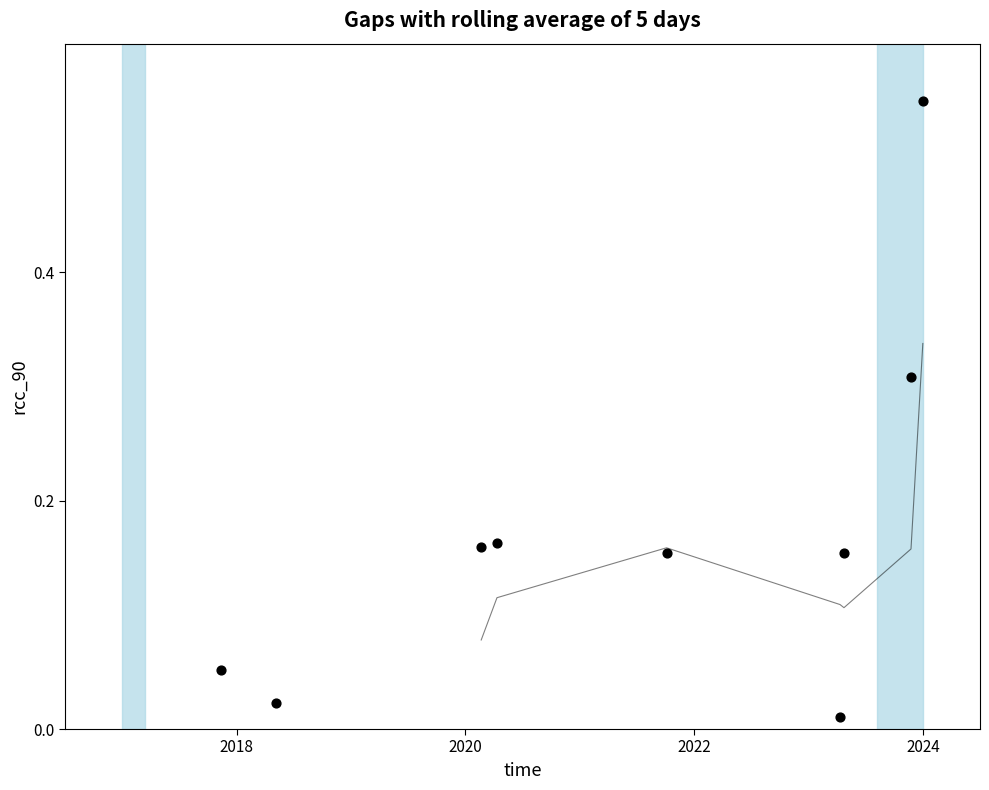

What is the range of X values (max minus min)?

6.1